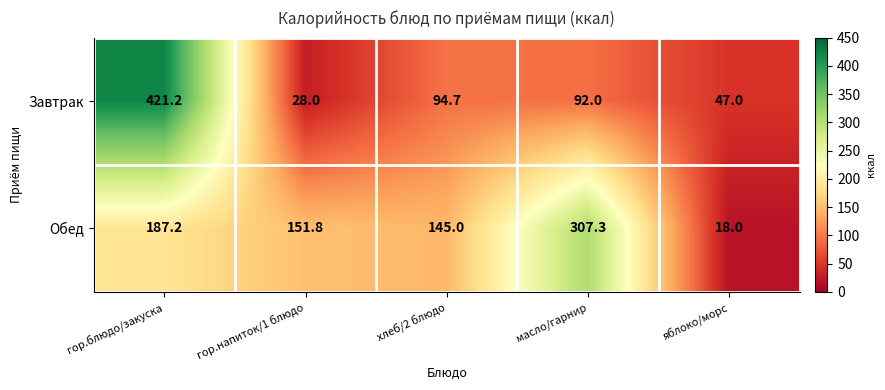

At which category is the sum across all series the highest?

гор.блюдо/закуска